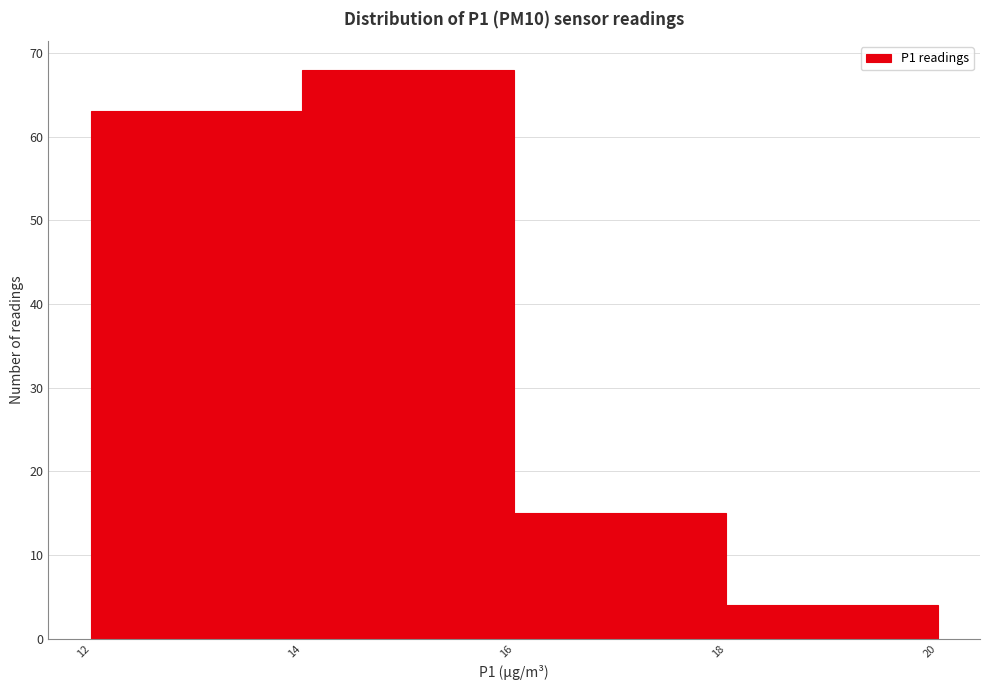

How tall is the bar that spans 12 to 14 on the x-axis? The values are not printed on the chart, so give them approximately, as read against the axis.

63